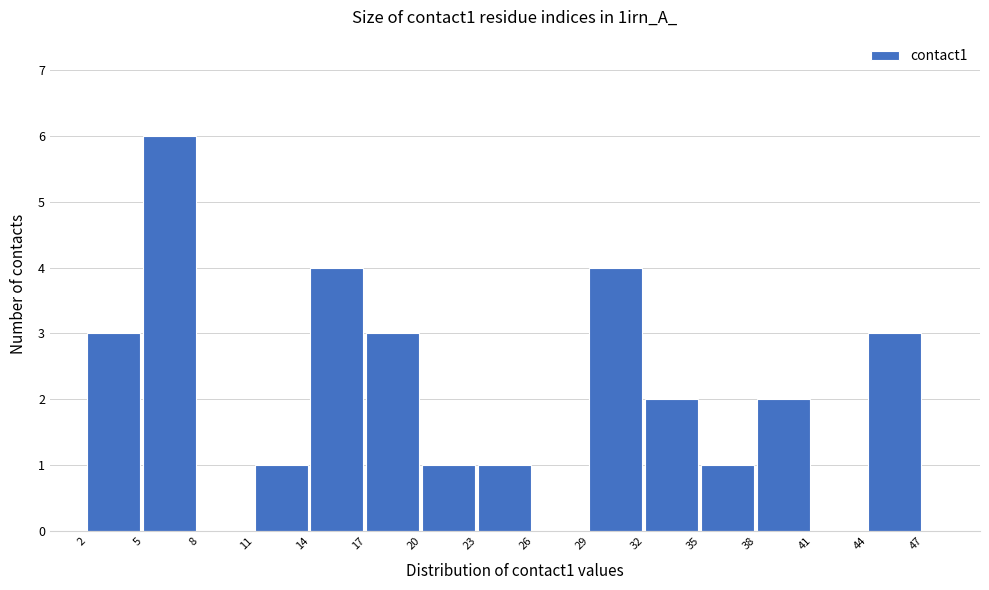

Over which range of the x-axis is the bar tallest?

5 to 8